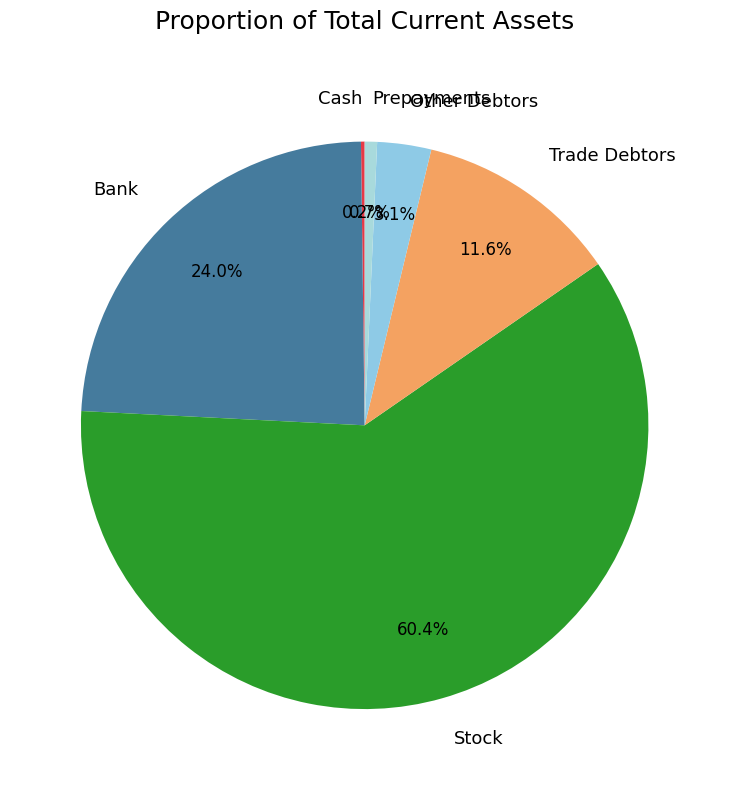

To the nearest percent, what is the difference between the largest and smallest slice percentages?

60%